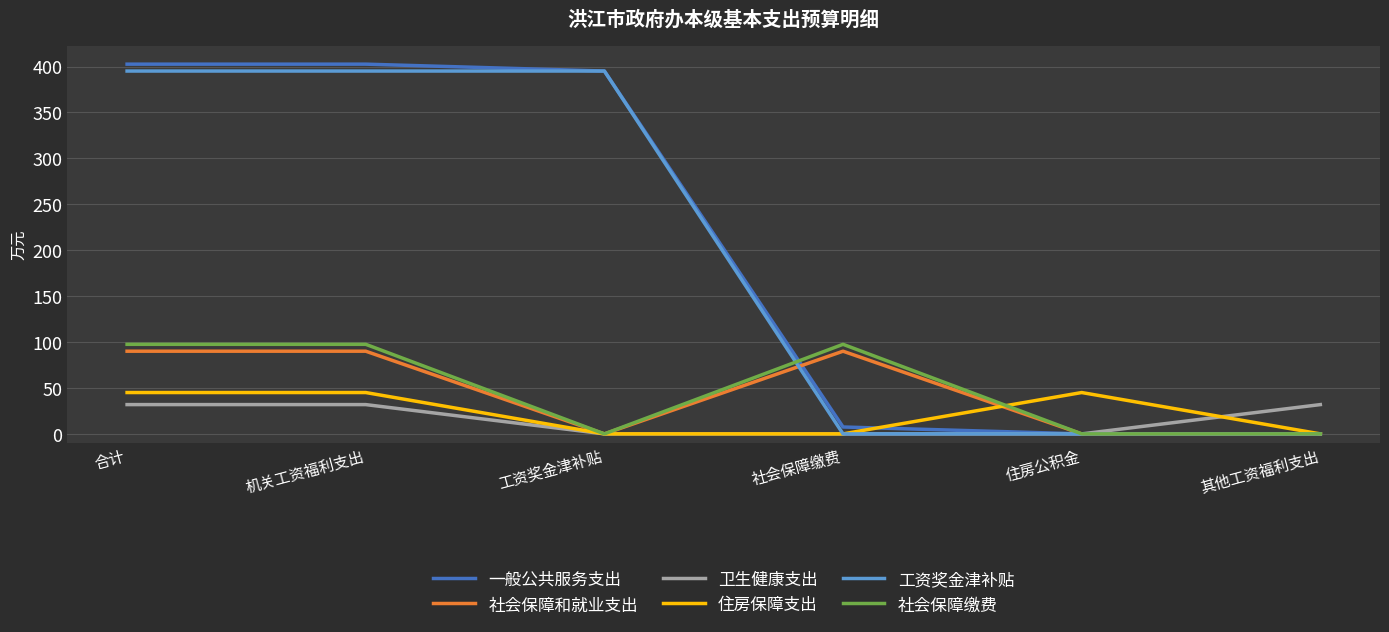

How many data points in 社会保障缴费 are less than 97?

3